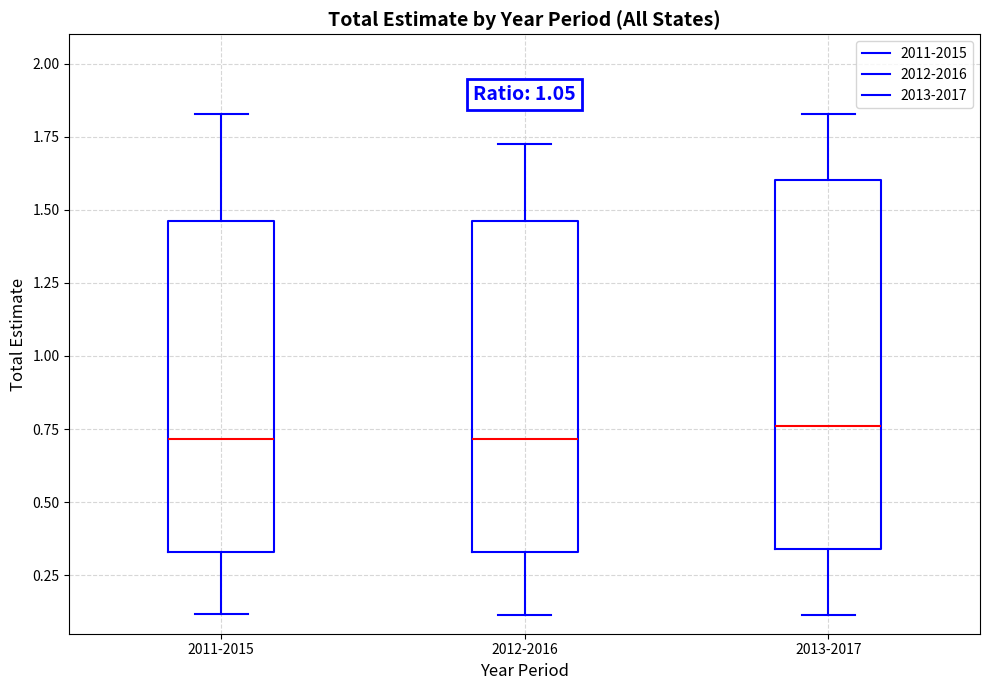

Where does the median line of the box for 2012-2016 sit on the y-axis? The values are not printed on the chart, so give them approximately, as read against the axis.

0.70